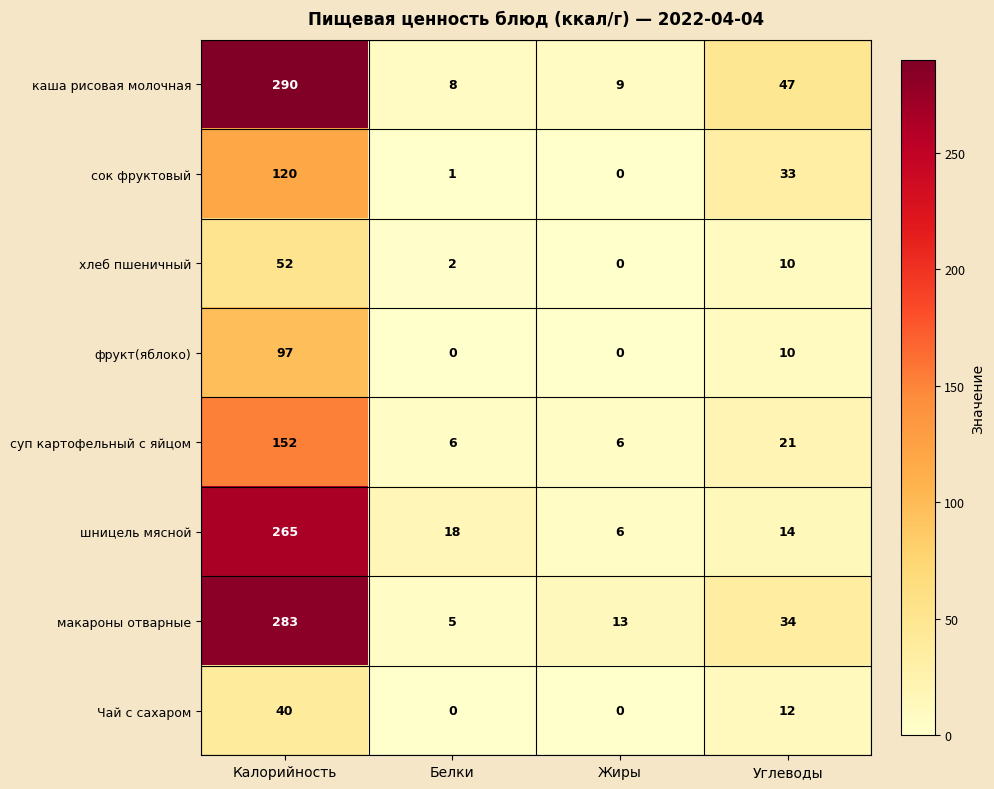

Which series has the largest range (max minus min)?

каша рисовая молочная